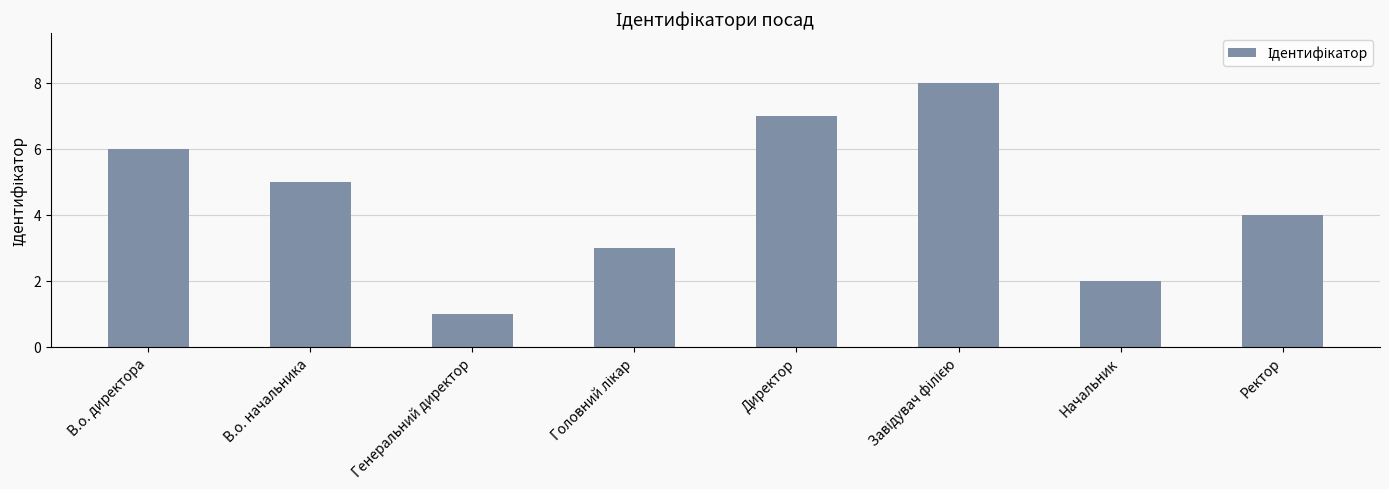

What position from the left is Ректор?

8